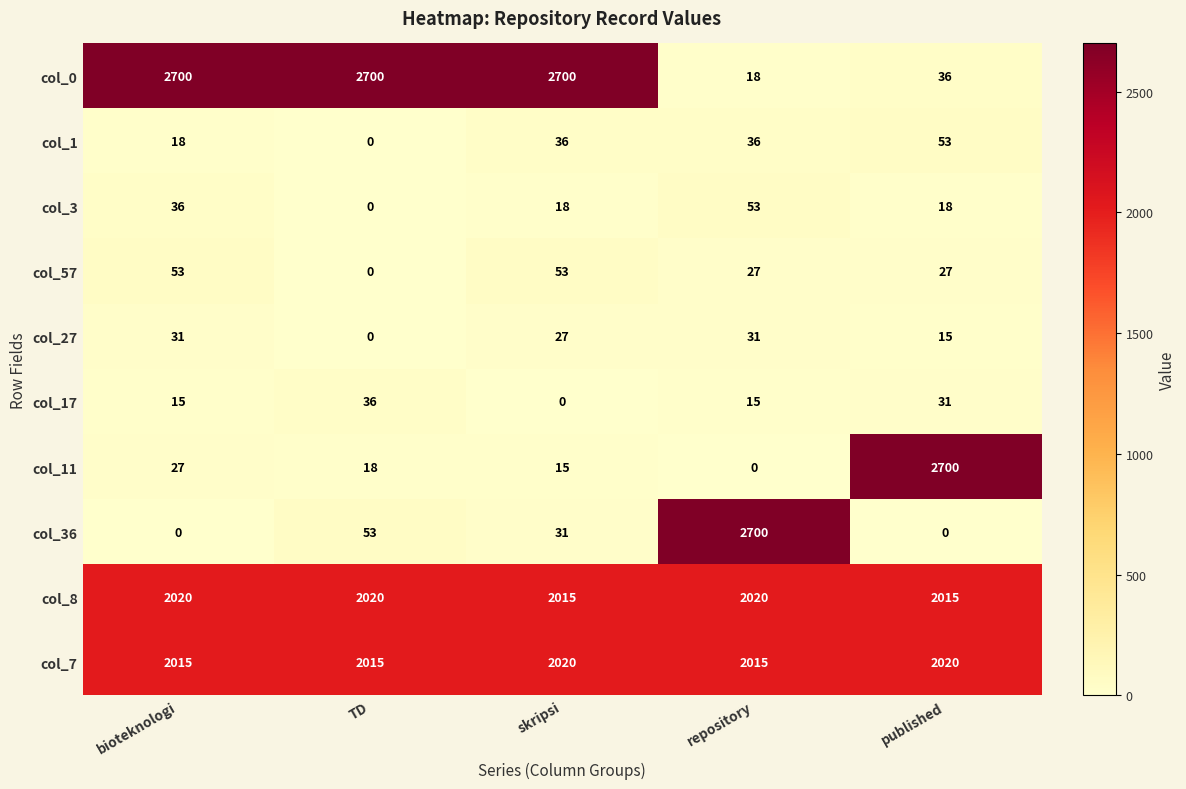

What is the sum of all col_0 values?

8154